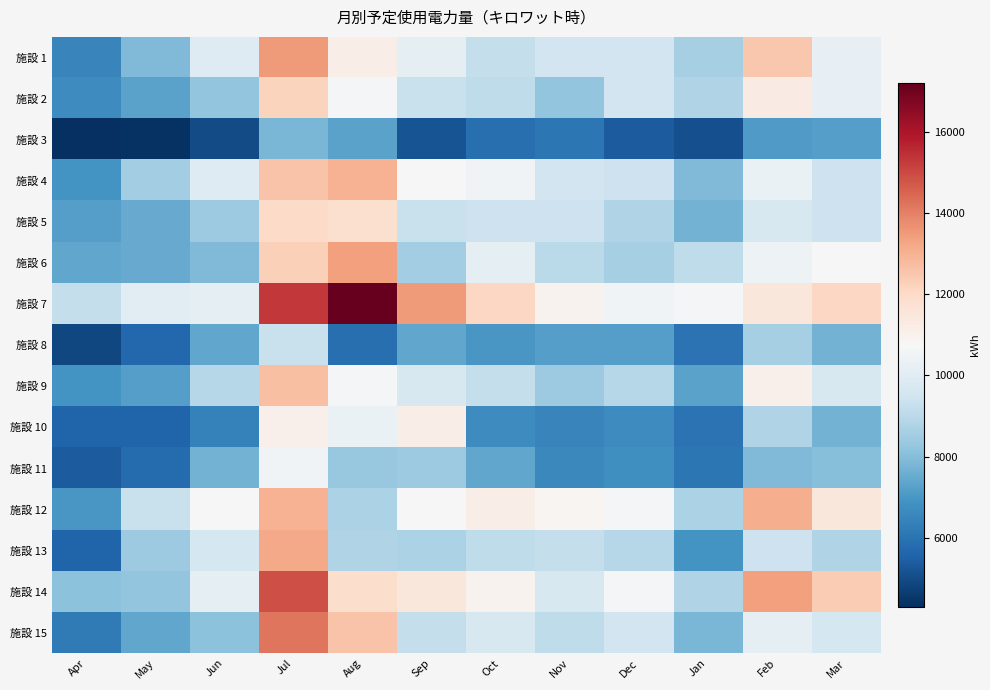

Which series has the widest spread of values?

施設 7